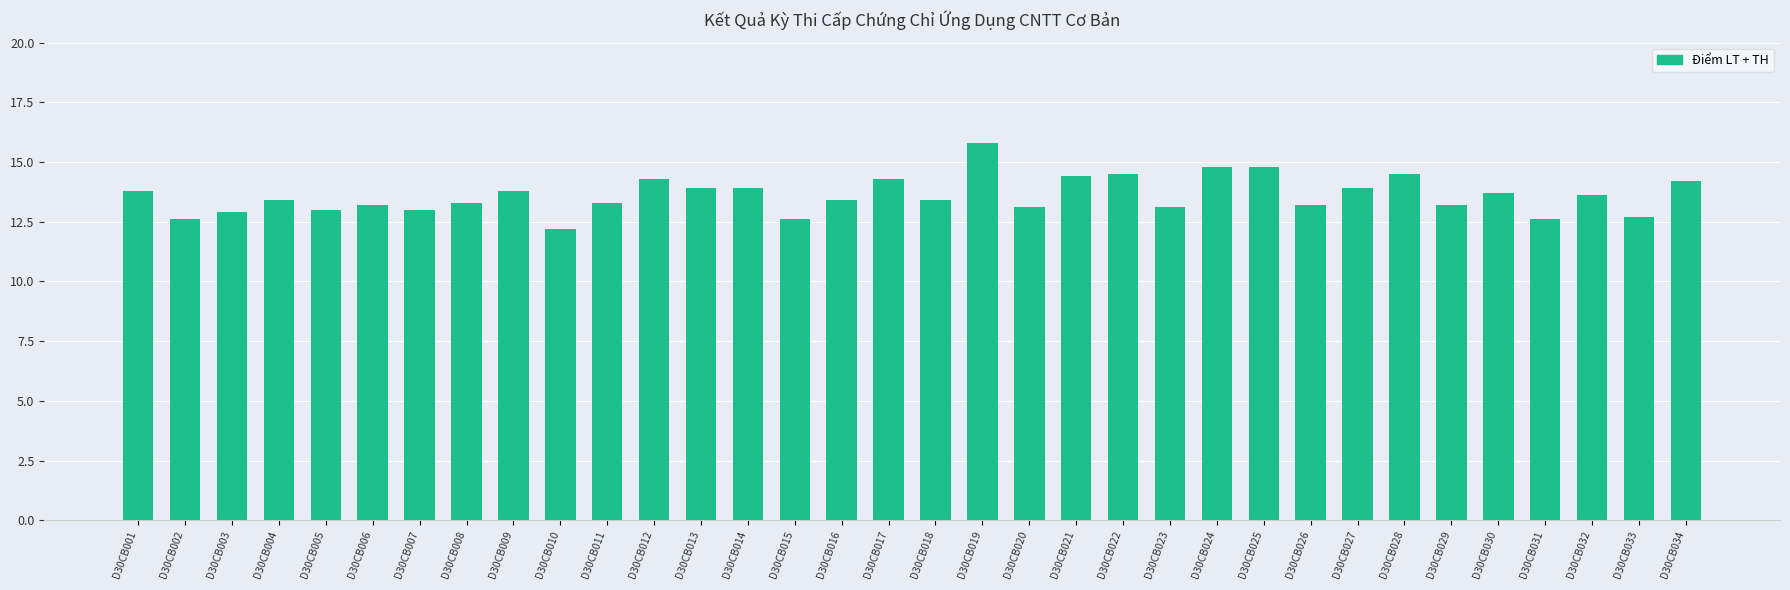

Approximately how many times larger is the value at D30CB019 compared to D30CB034?

1.1